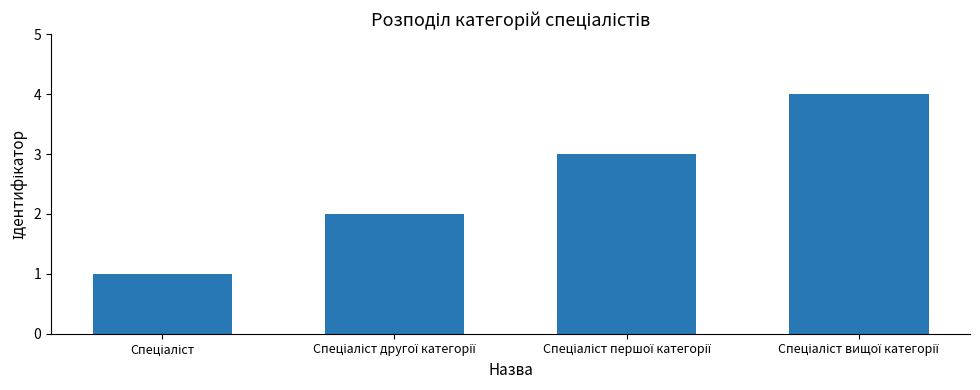

What is the difference between the maximum and minimum values?

3